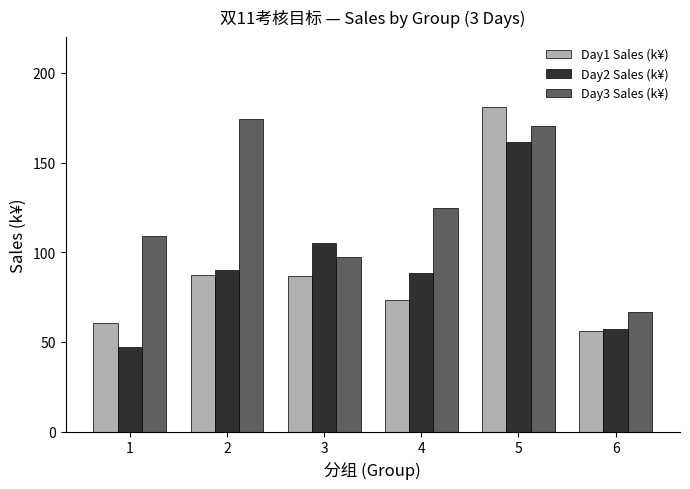

How many values in the Day1 Sales (k¥) series are below 87?

3